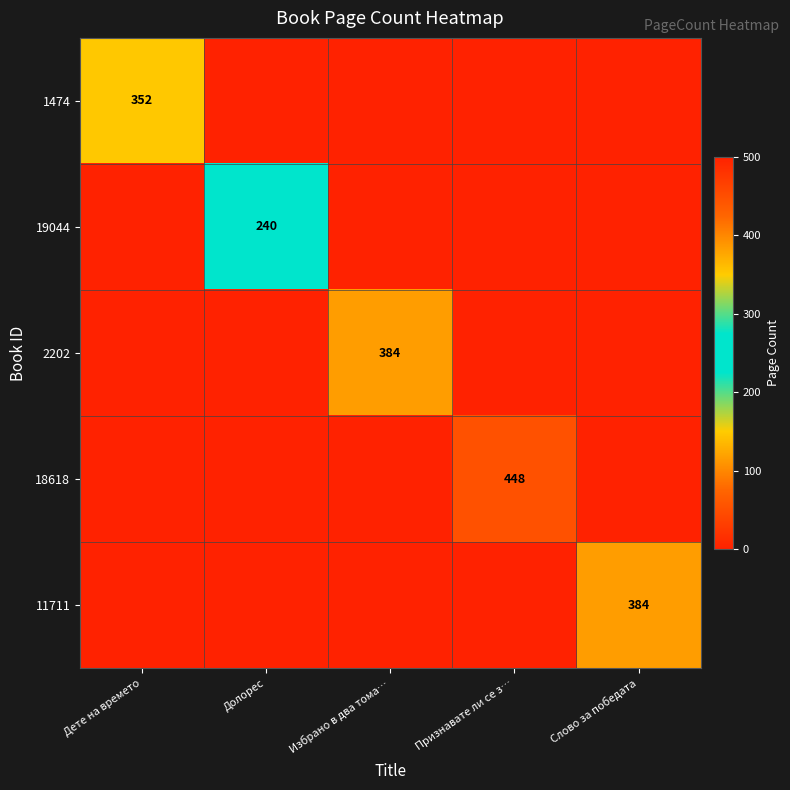

Is it true that 11711 equals 523 at Слово за победата?

False